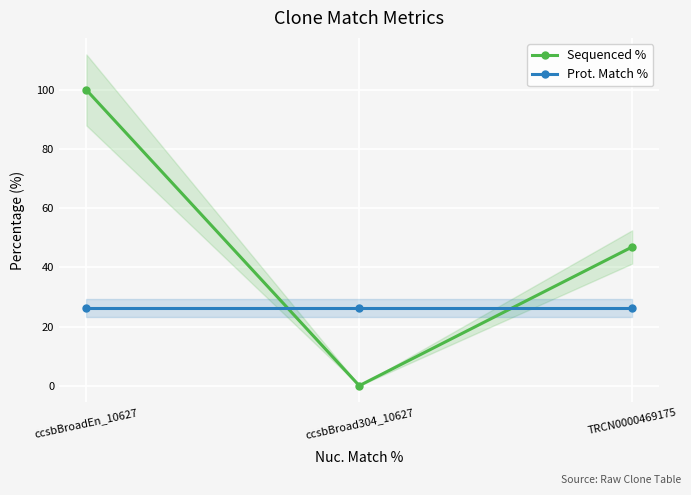

What value does the Sequenced % series have at ccsbBroadEn_10627?

100.0